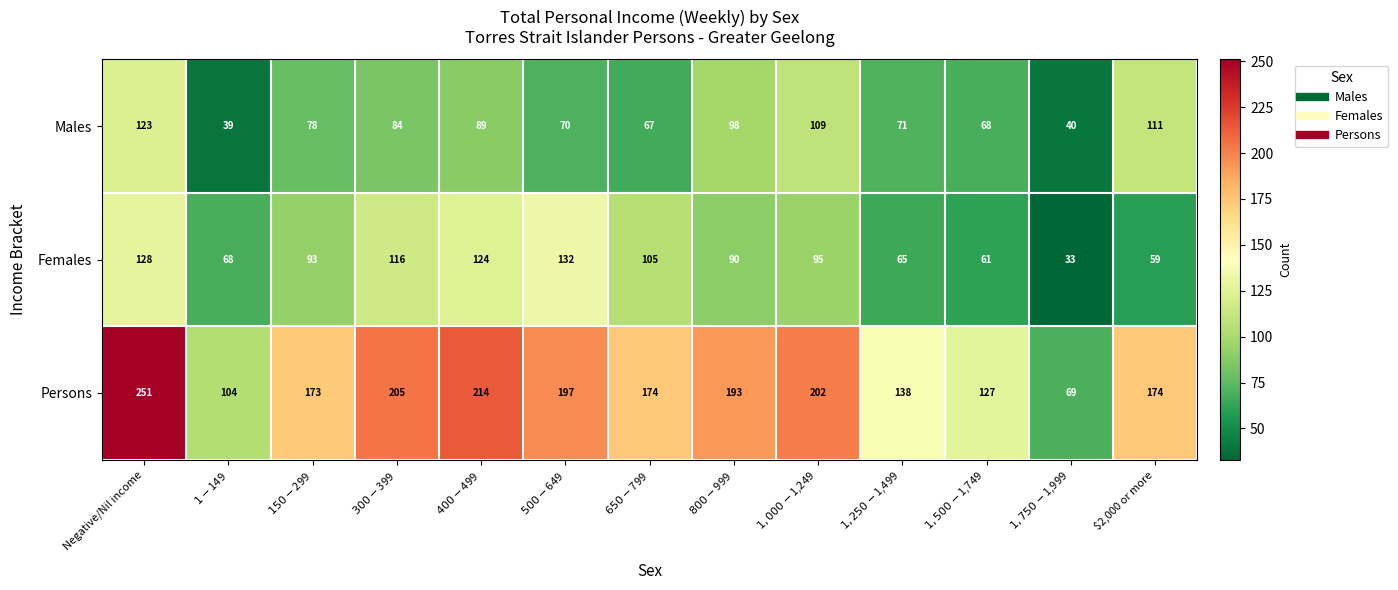

Which label corresponds to the smallest value in the chart?

$1,750-$1,999